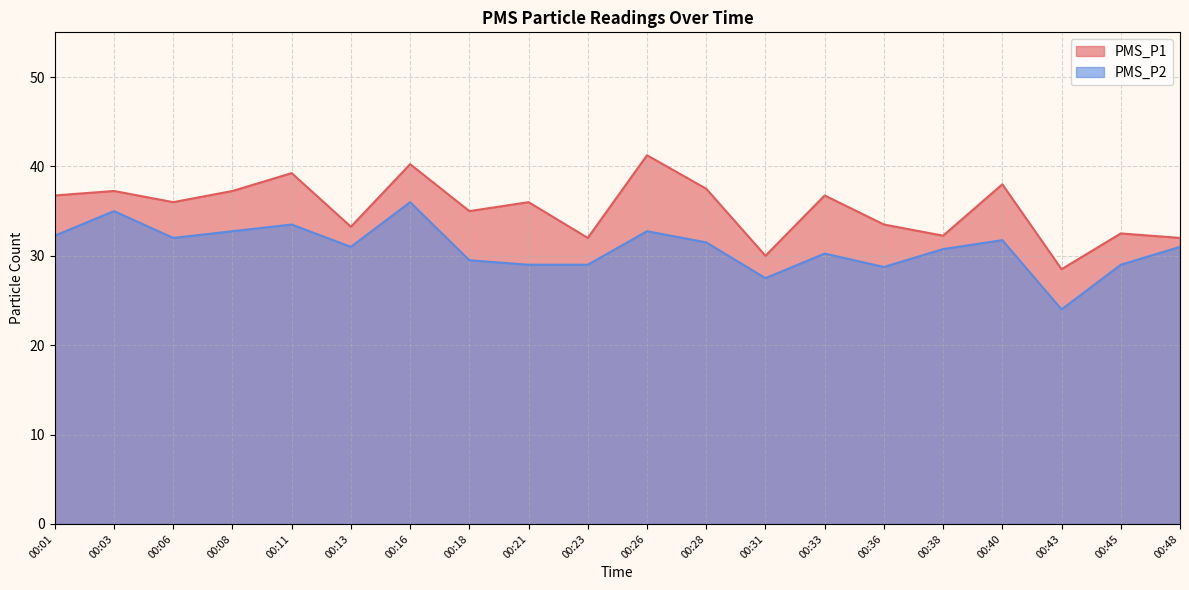

What is the difference between the second highest and second lowest values in the PMS_P2 series?

7.5